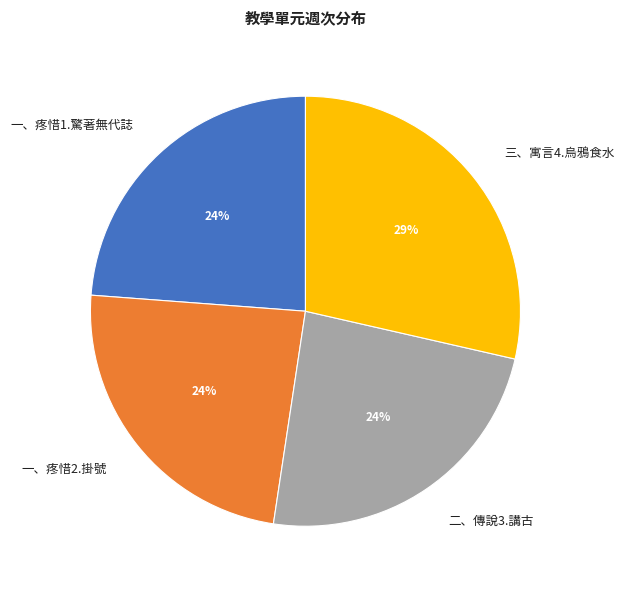

True or false: 一、疼惜1.驚著無代誌 accounts for 11% of the total.

False